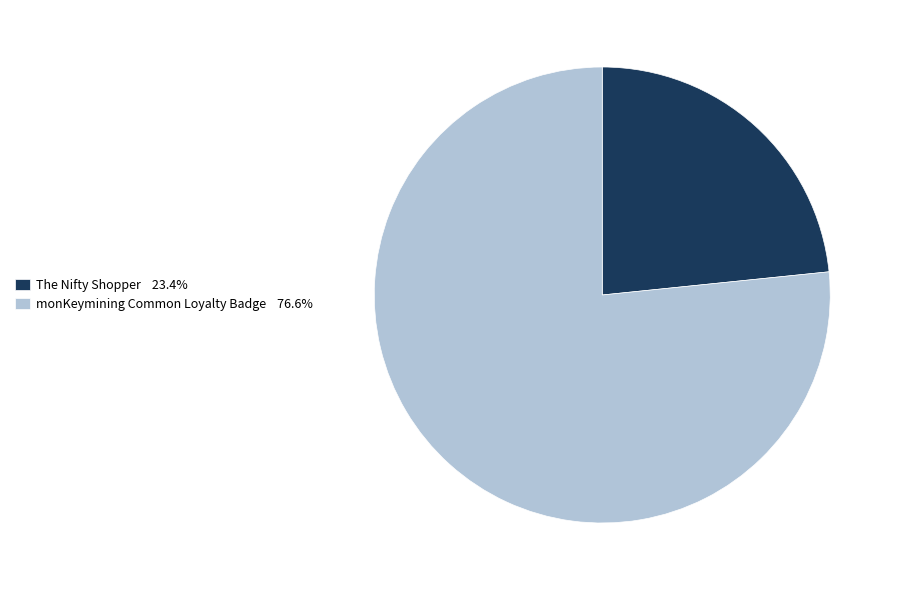

Between monKeymining Common Loyalty Badge and The Nifty Shopper, which is larger?

monKeymining Common Loyalty Badge